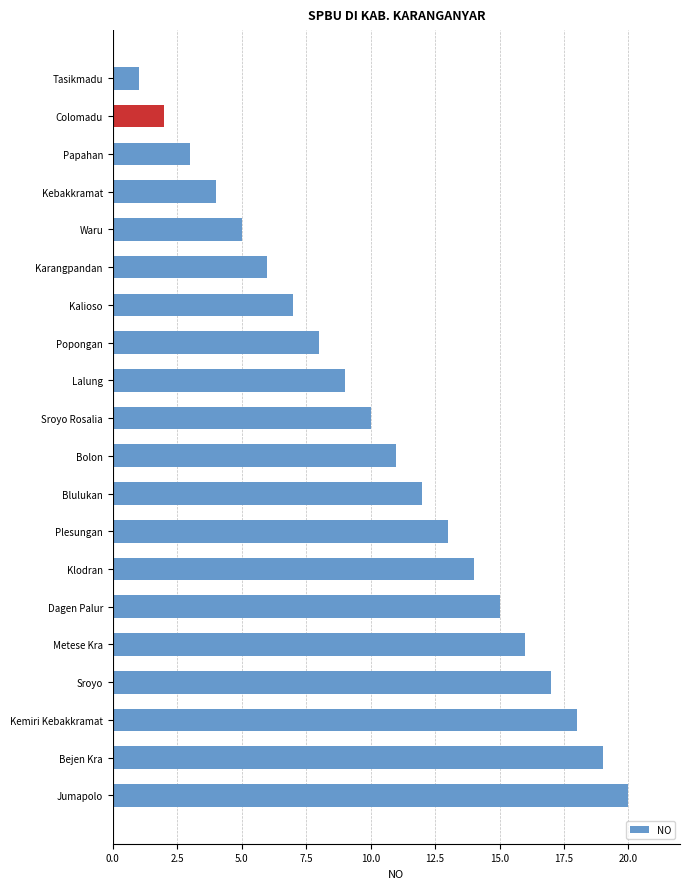

True or false: the data shows 23 at Plesungan.

False